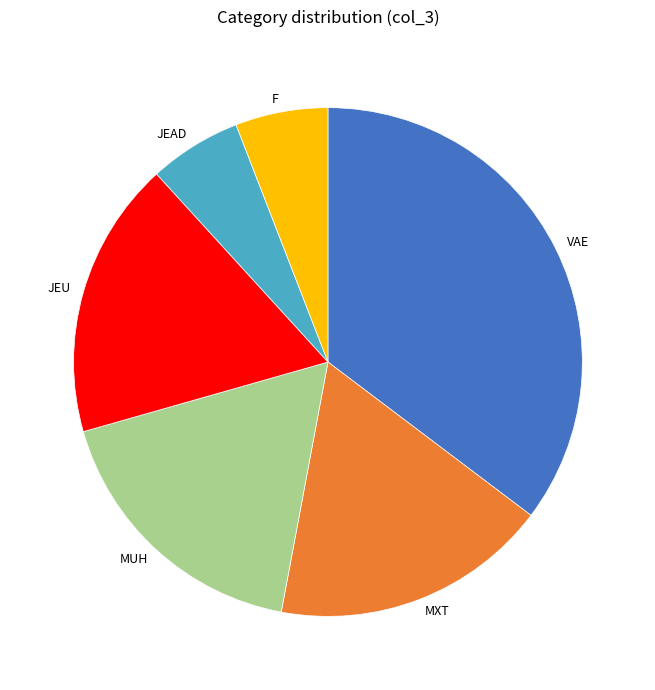

Count the number of slices in the pie.

6